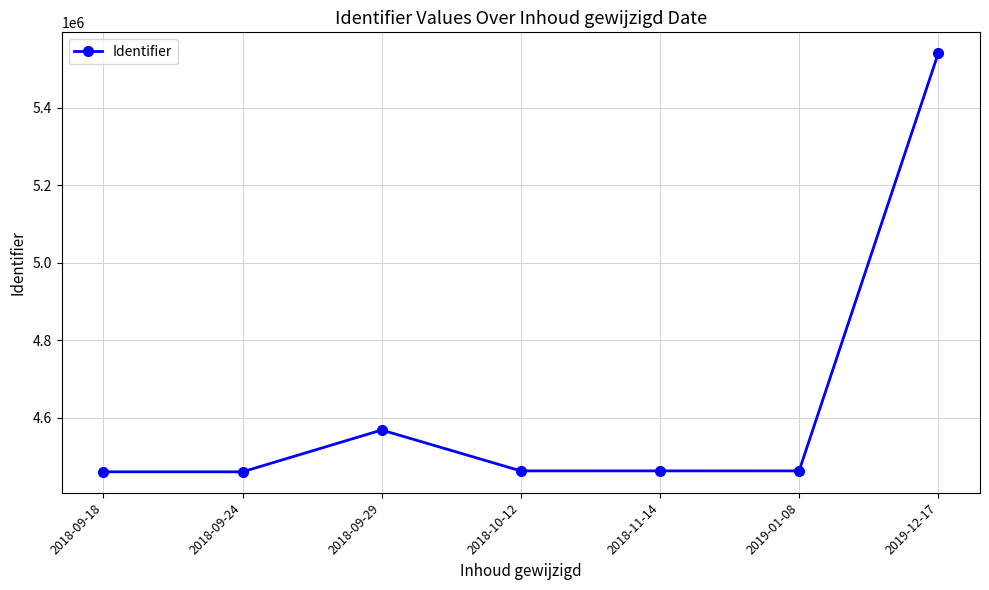

What is the difference between the values at 2018-09-24 and 2019-01-08?

2383.0